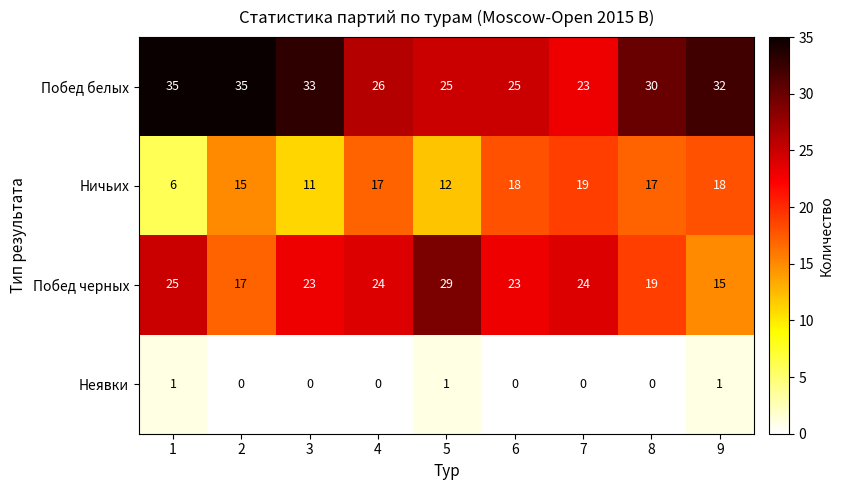

At which label does Ничьих reach its peak?

7